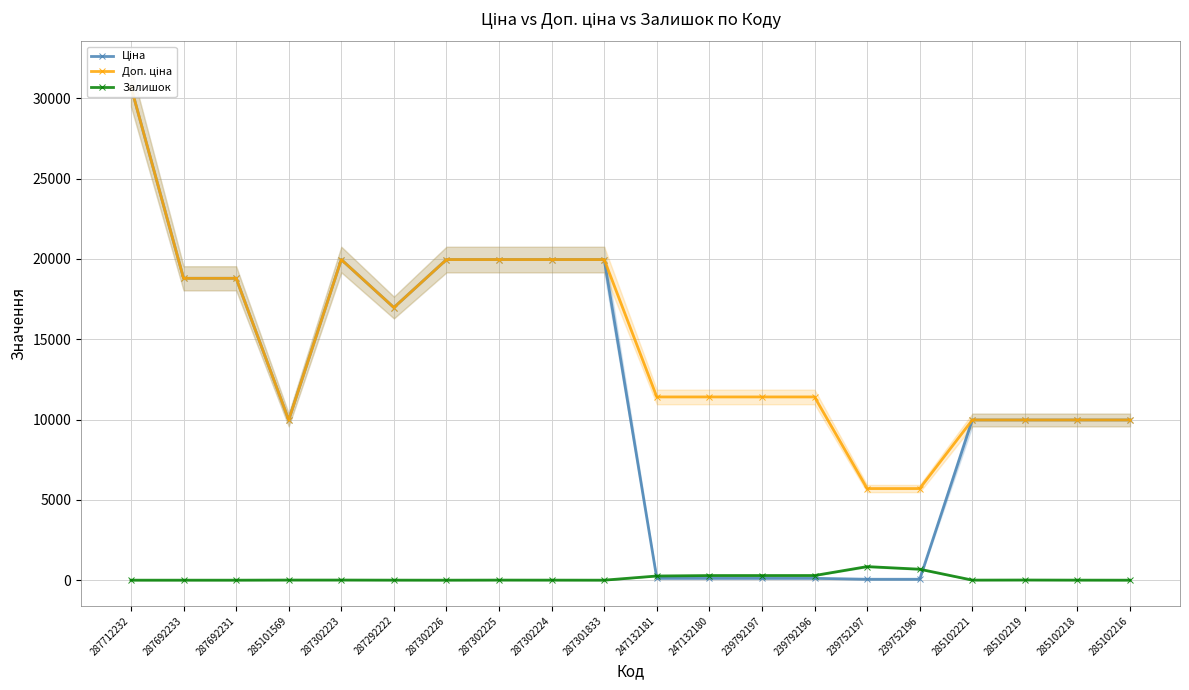

True or false: Доп. ціна and Ціна intersect in this chart.

False